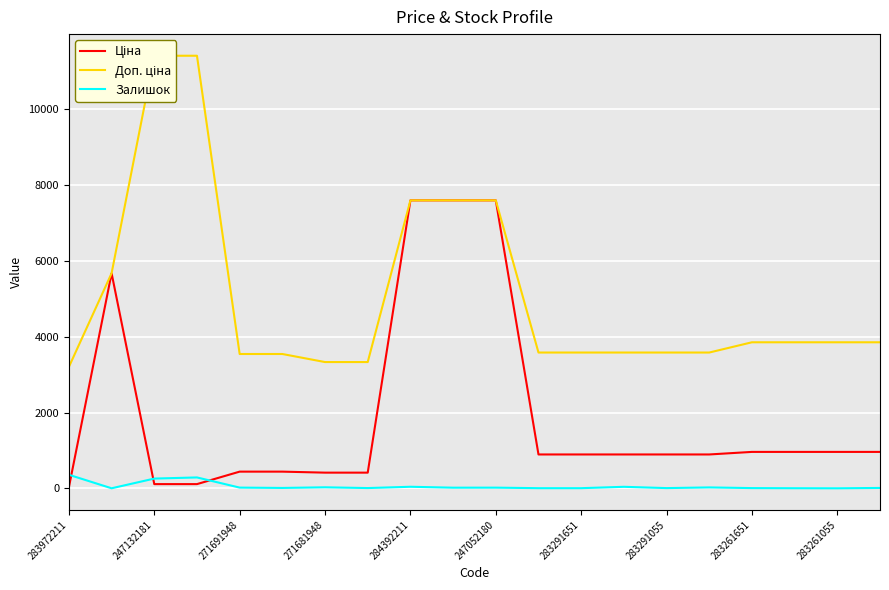

The Залишок series shows 360.0 at 283972211. True or false?

True